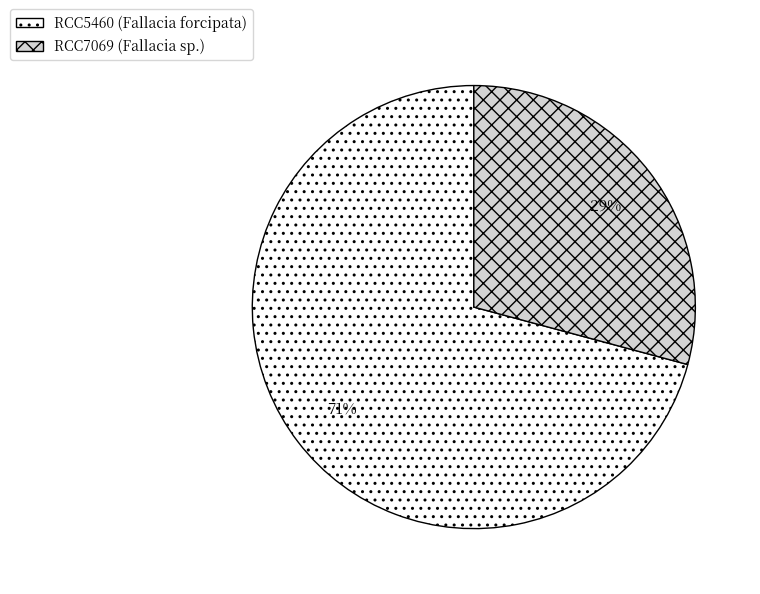

Which category has the biggest portion of the pie?

RCC5460